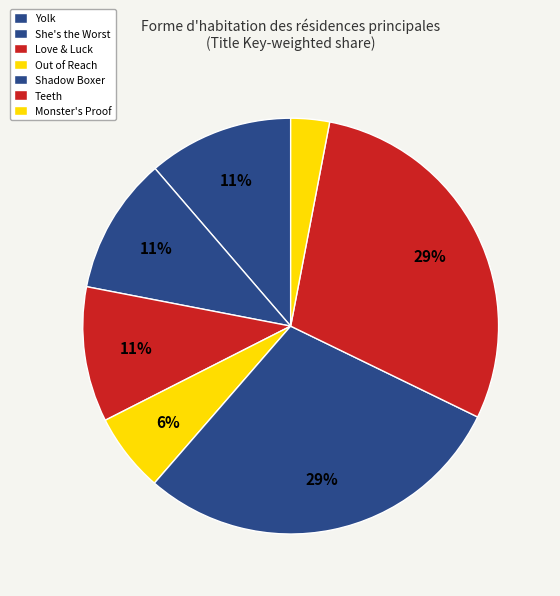

Which category has the smallest portion of the pie?

Monster's Proof